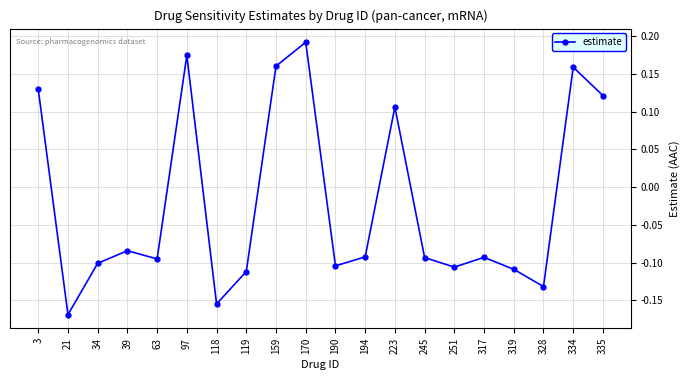

Which has a higher value, 170 or 34?

170